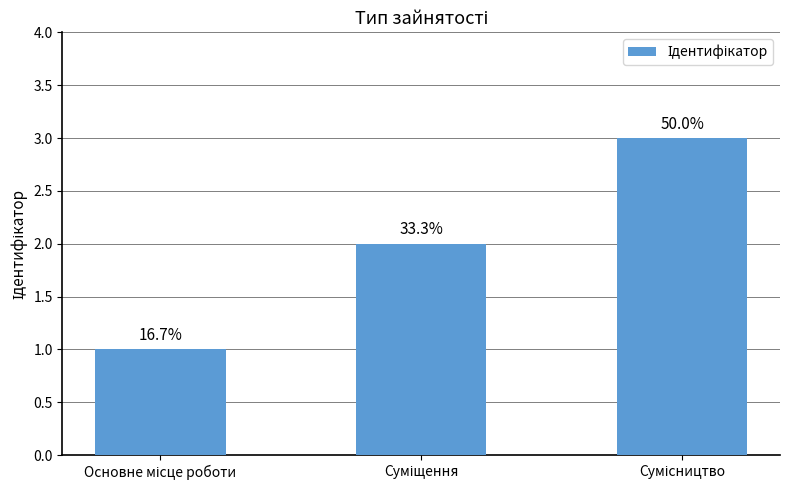

Approximately how many times larger is the value at Суміщення compared to Основне місце роботи?

2.0